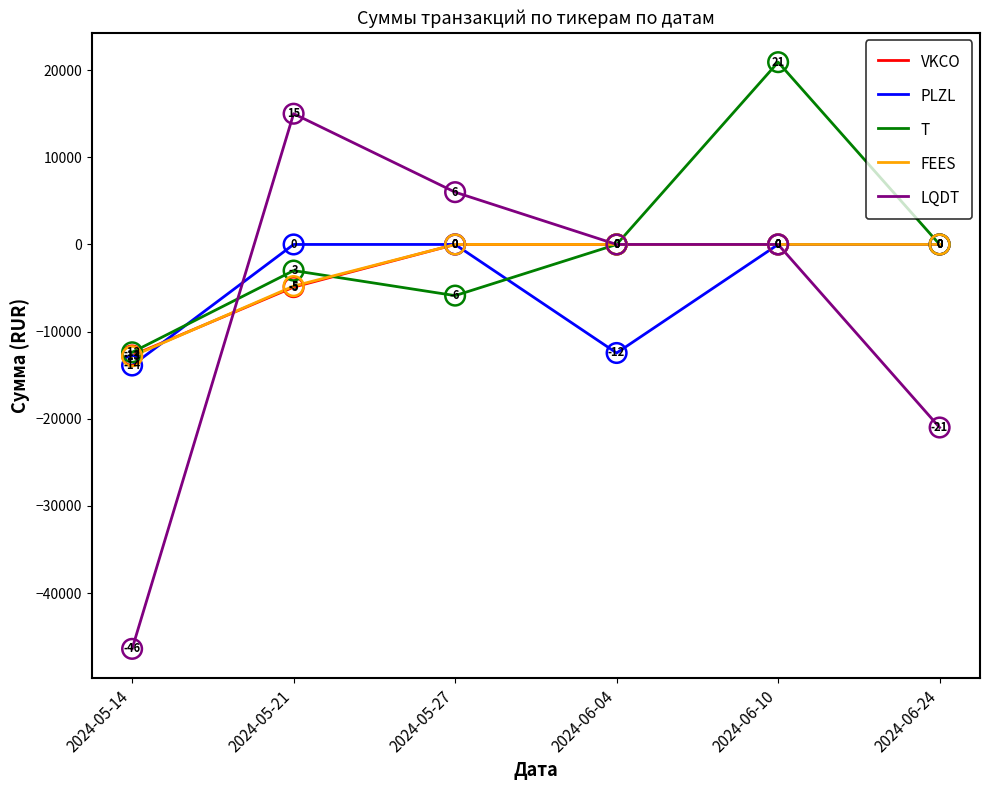

What are all the series names shown in the legend?

VKCO, PLZL, T, FEES, LQDT